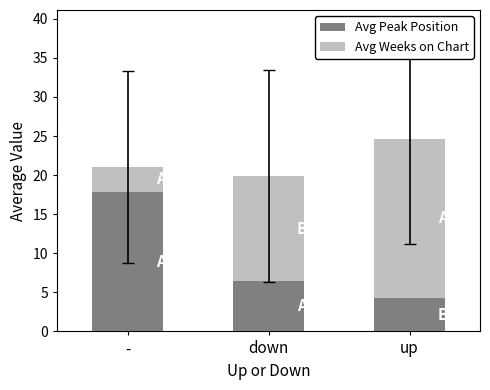

What is the sum of all Avg Peak Position values?

28.5